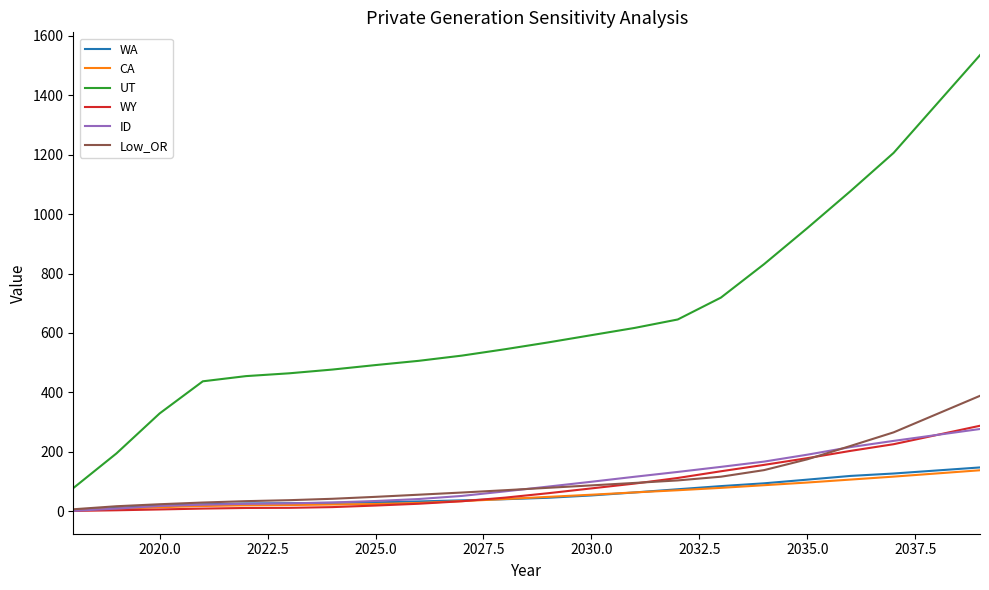

What is the highest value of the ID series?

276.4